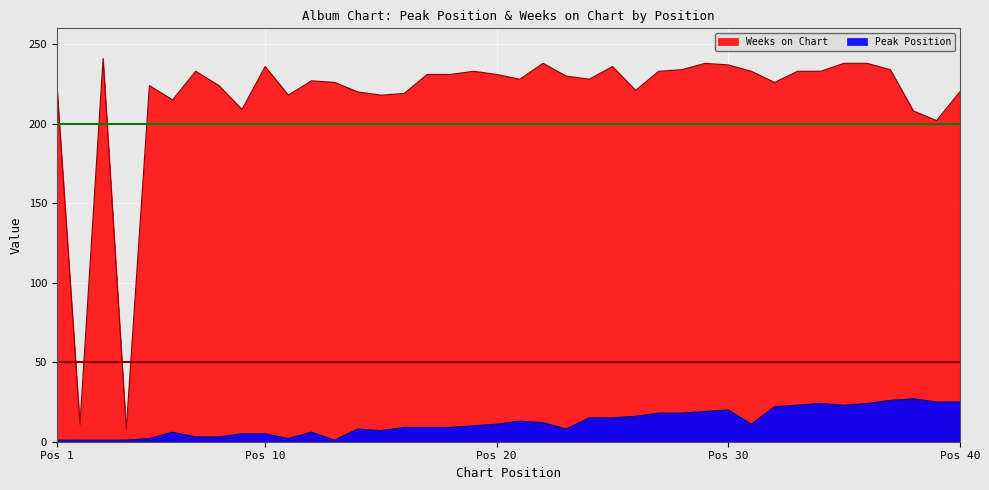

True or false: Weeks on Chart and Peak Position intersect in this chart.

False